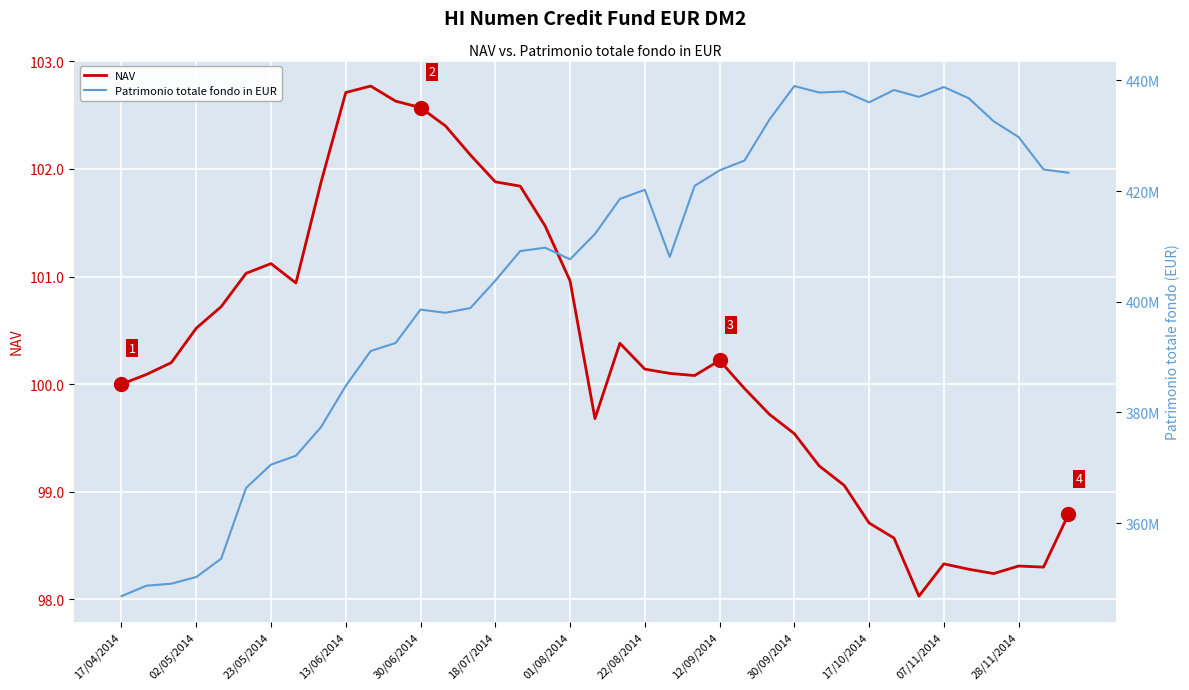

Is it true that NAV equals 61.8 at 23/05/2014?

False